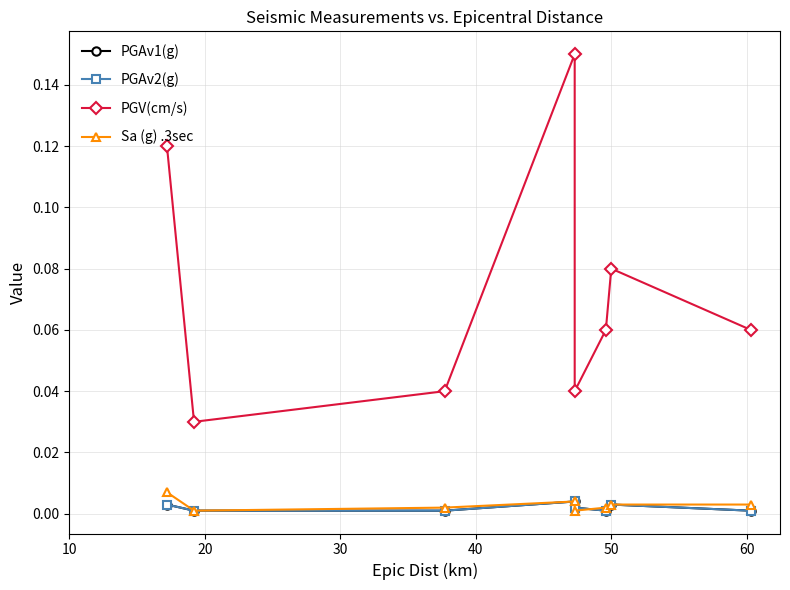

What are all the series names shown in the legend?

PGAv1(g), PGAv2(g), PGV(cm/s), Sa (g) .3sec